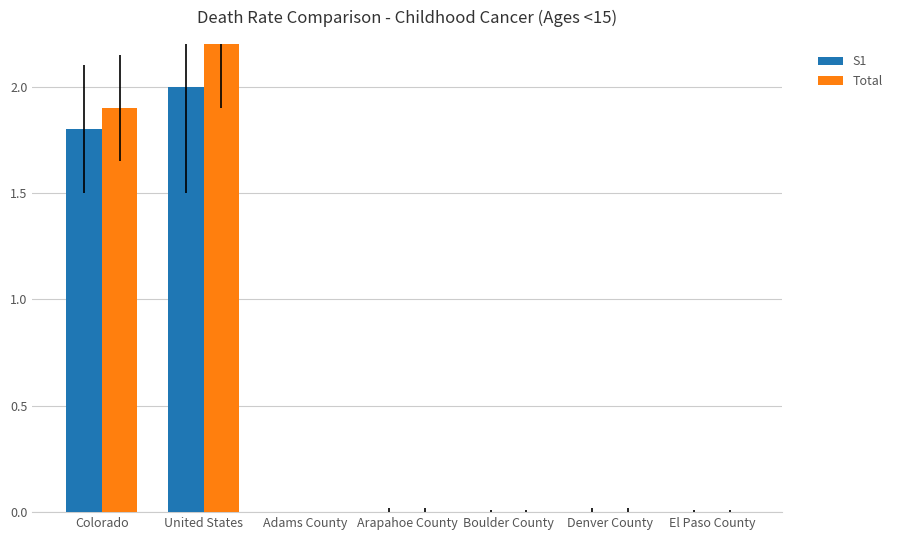

Is the value of Total at United States greater than the value of S1 at El Paso County?

Yes